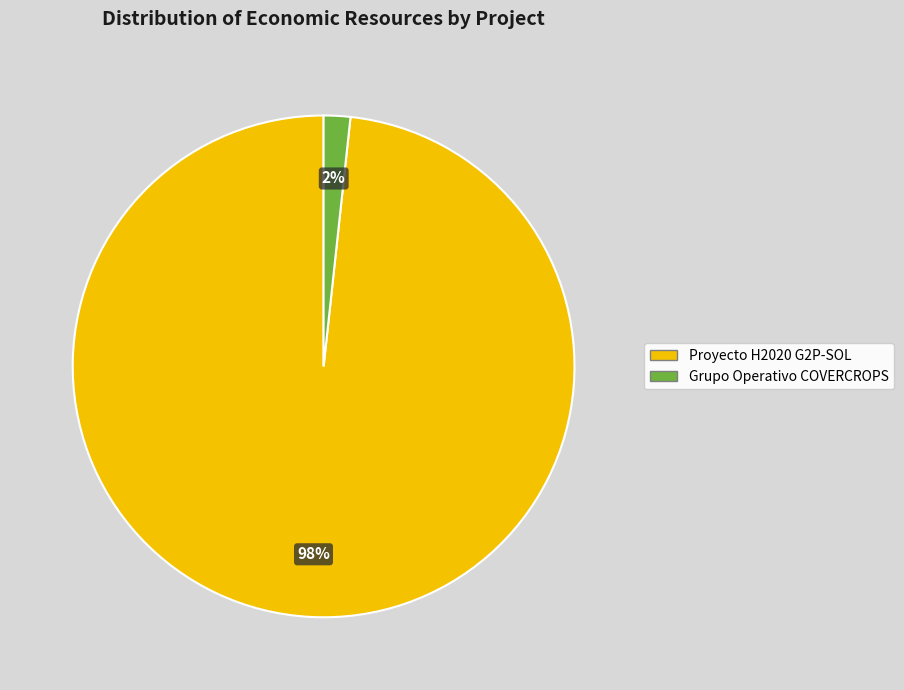

What is the largest slice in the pie chart?

Proyecto H2020 G2P-SOL